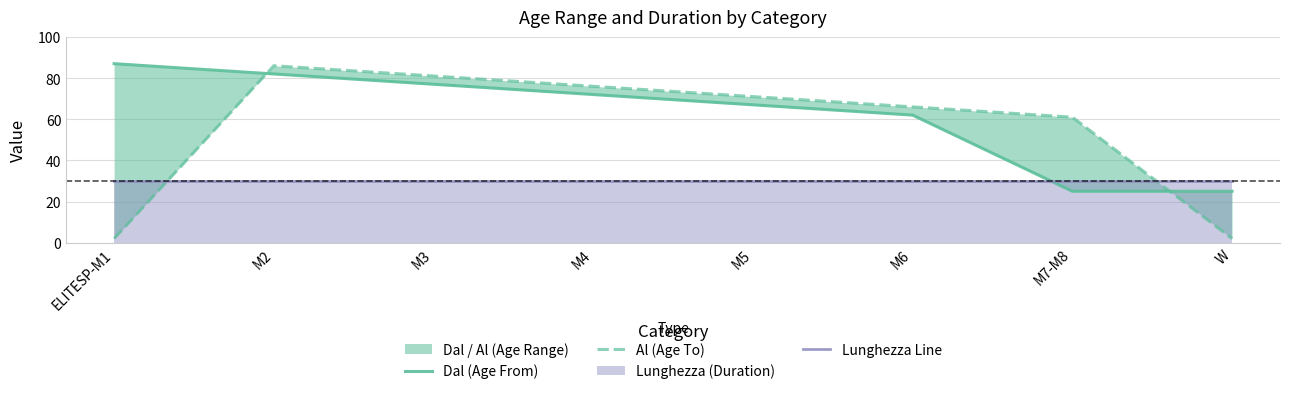

Where is Al (Age To) nearest to the value 44?

M7-M8